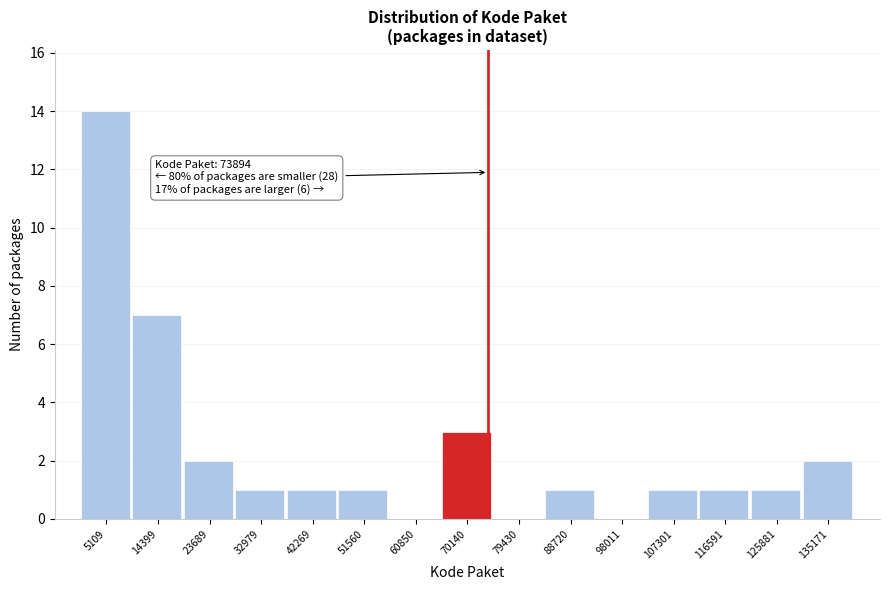

Which range on the x-axis has the tallest bar?

0 to 10000